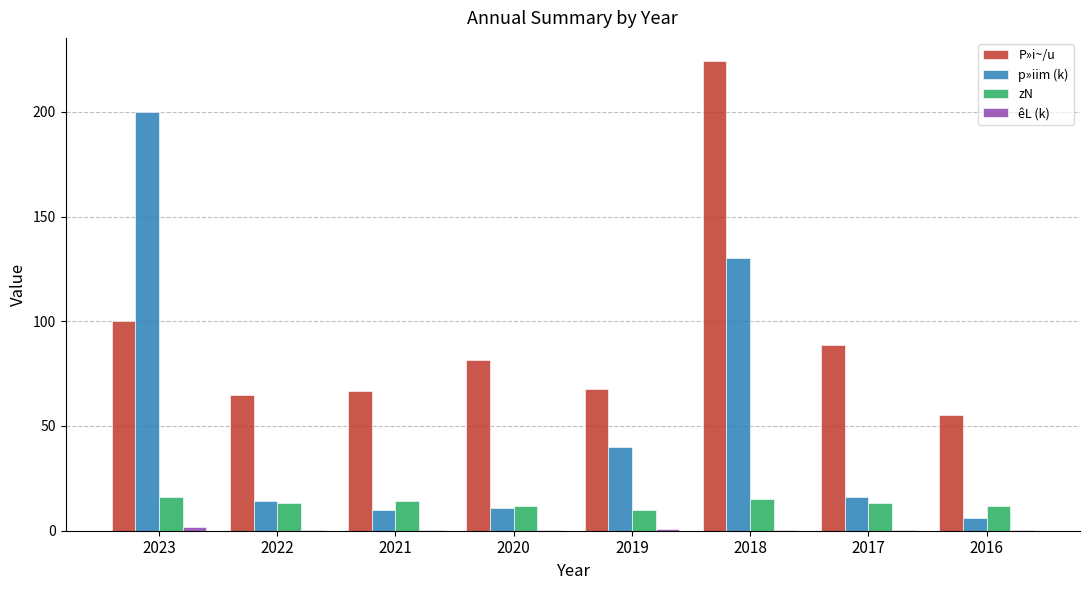

The value of p»iim (k) at 2017 is 28.2. True or false?

False